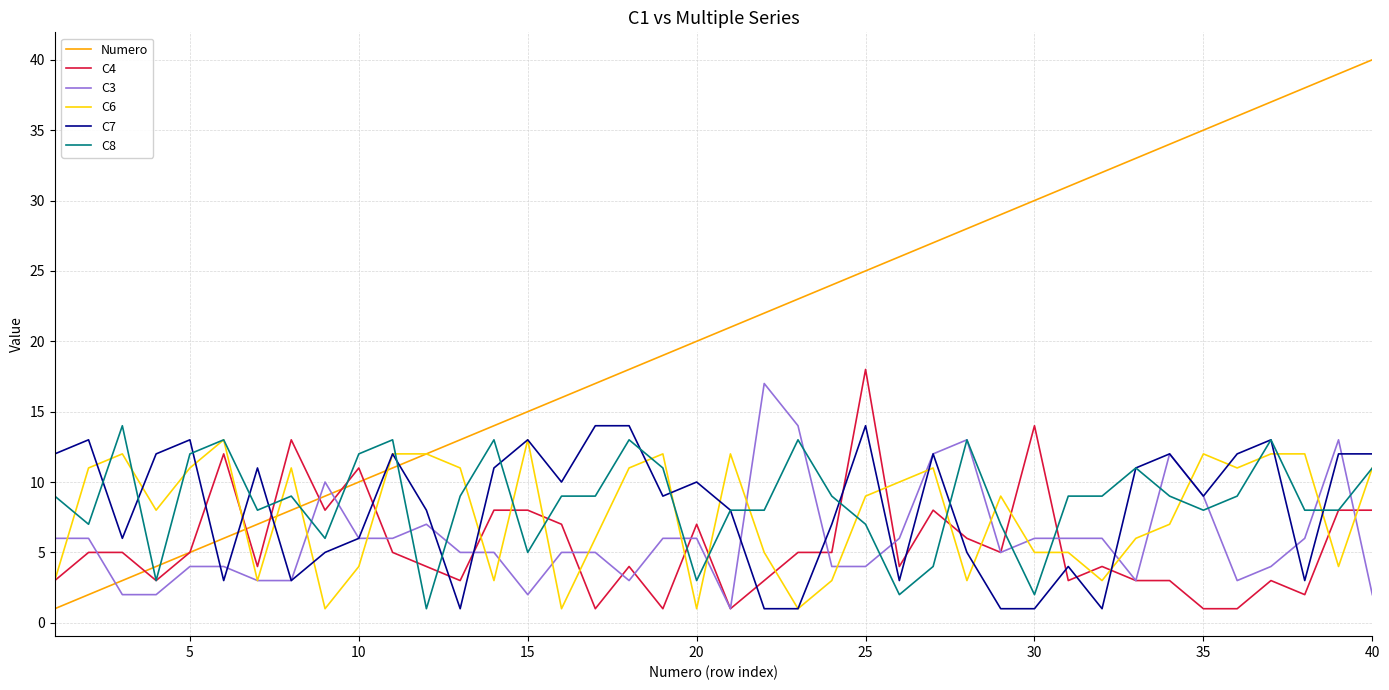

What are all the series names shown in the legend?

Numero, C4, C3, C6, C7, C8